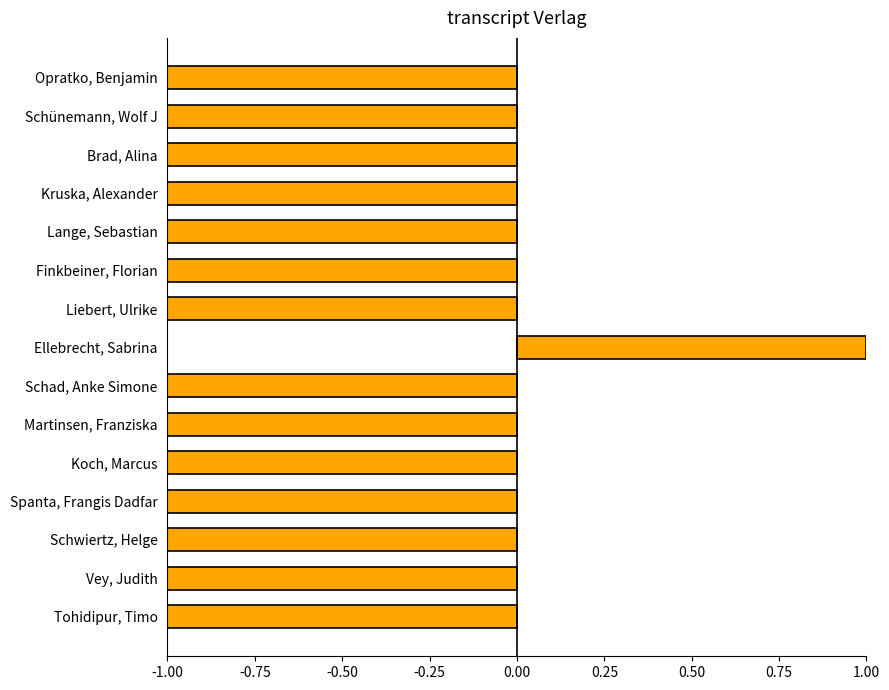

At which category does the chart reach its peak across all series?

Ellebrecht, Sabrina